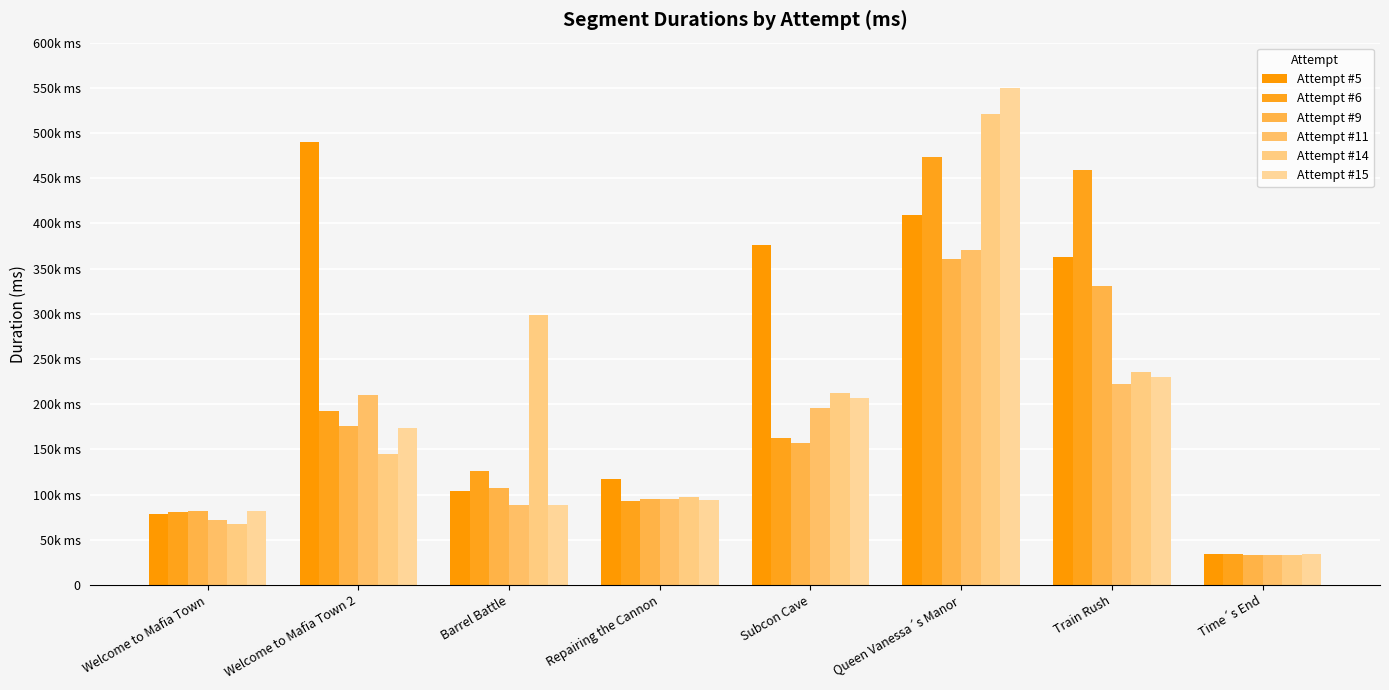

Is the value of Attempt #14 at Queen Vanessa´s Manor greater than the value of Attempt #9 at Train Rush?

Yes